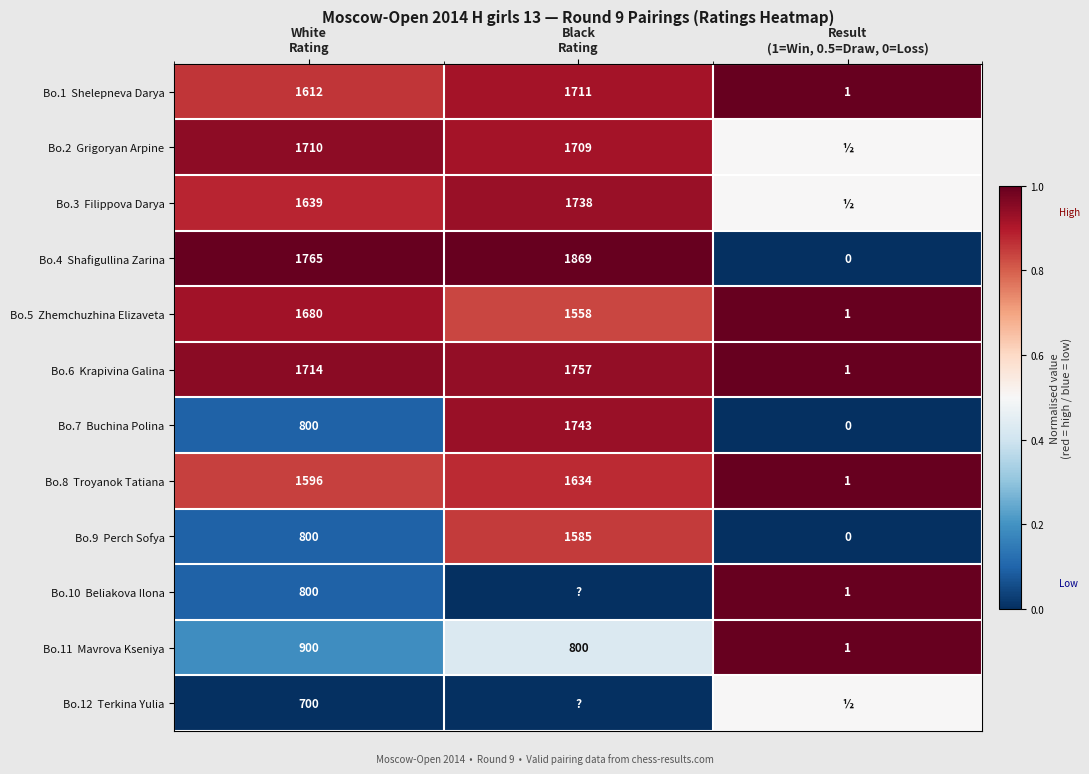

The value of Bo.5 Zhemchuzhina Elizaveta at Result (1=Win, 0.5=Draw, 0=Loss) is 1.0. True or false?

True